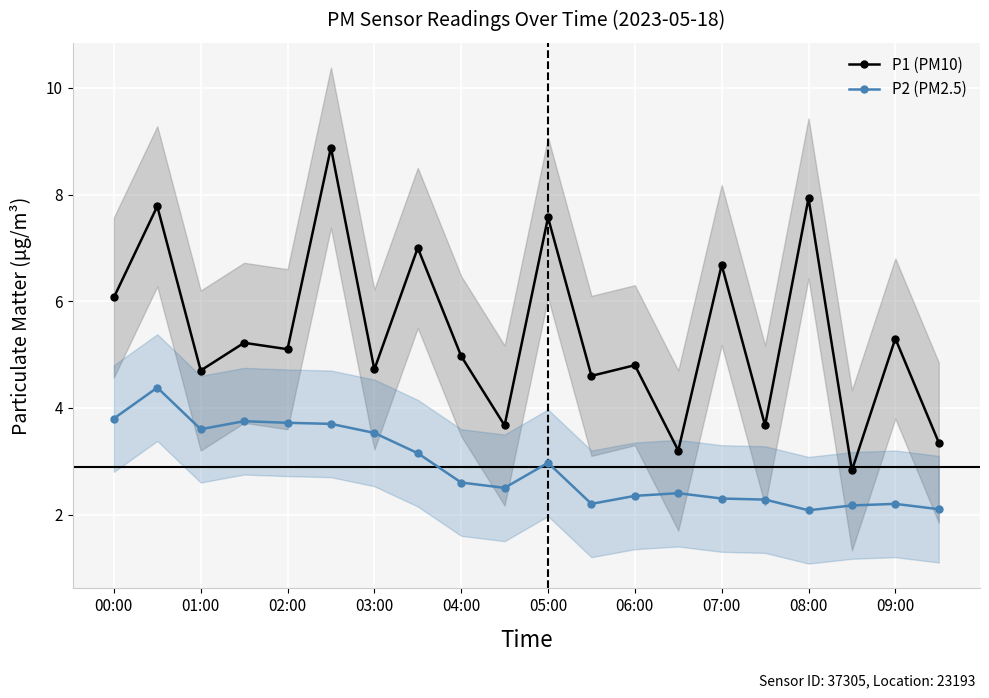

True or false: P2 (PM2.5) and P1 (PM10) intersect in this chart.

False